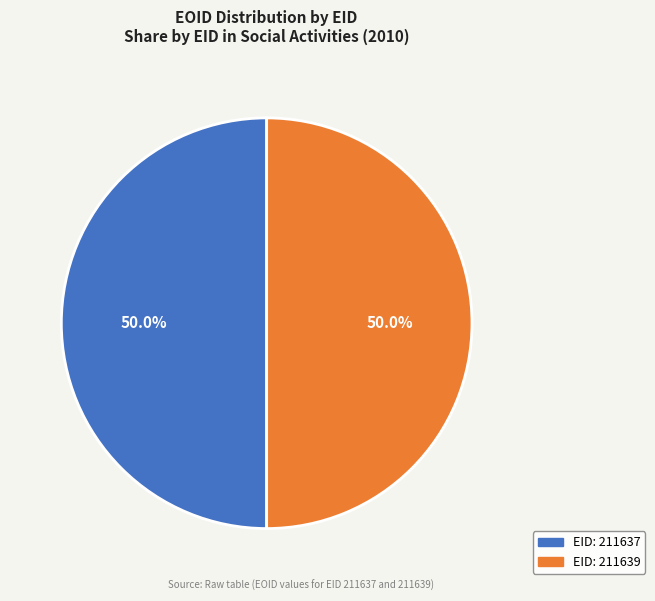

How many slices are in this pie chart?

2